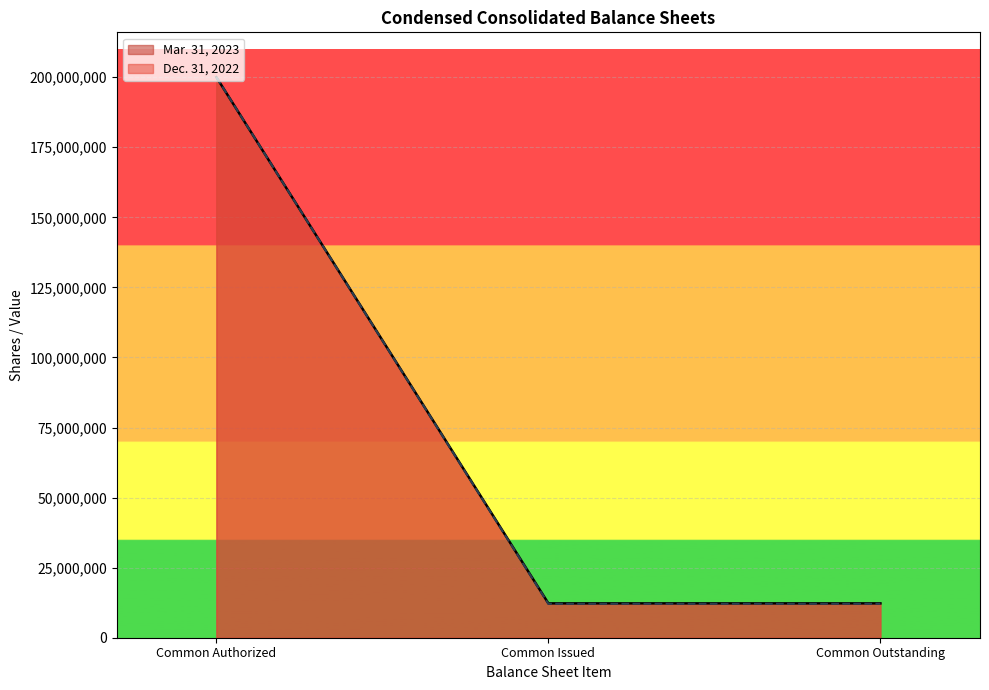

What is the sum of all Dec. 31, 2022 values?

224196140